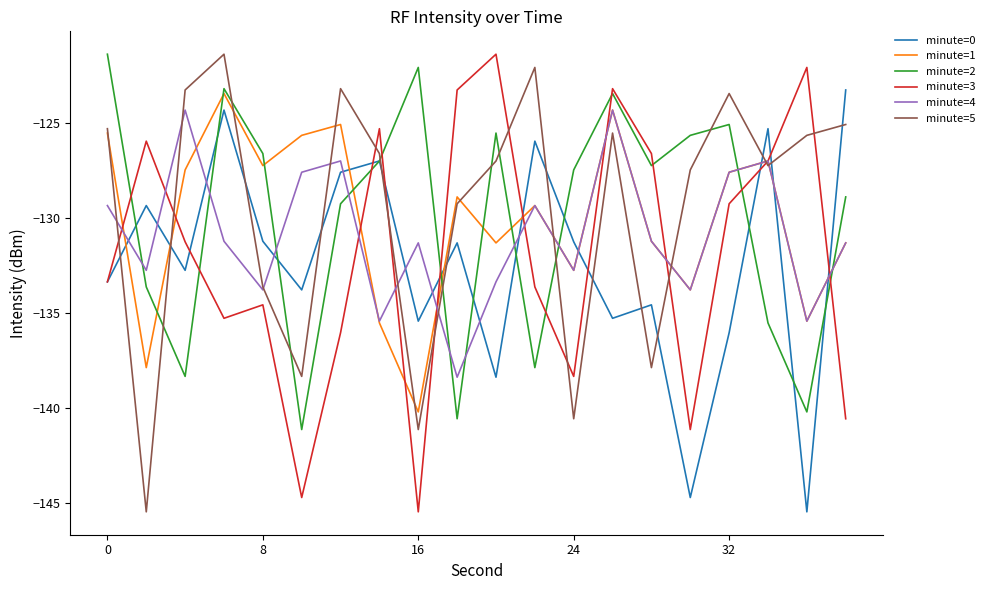

Does the chart have visible grid lines?

No